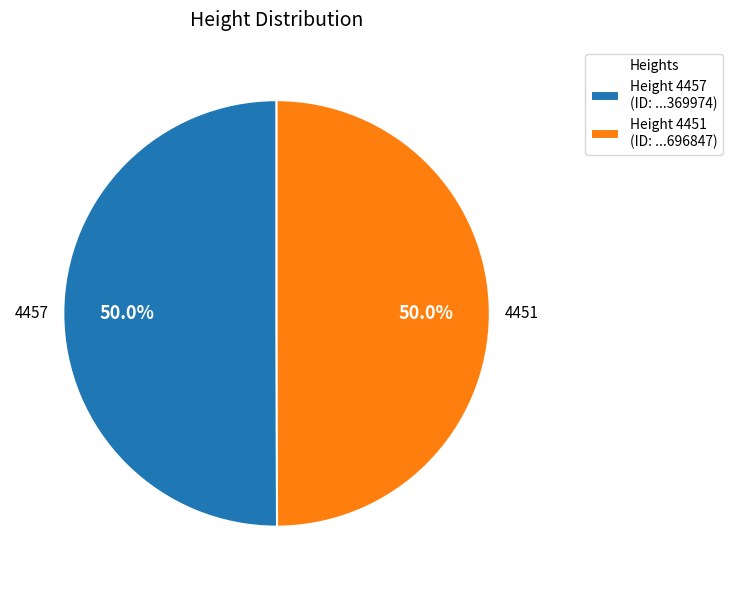

Approximately how many times larger is the value at Height 4451 (ID: ...696847) compared to Height 4457 (ID: ...369974)?

1.0